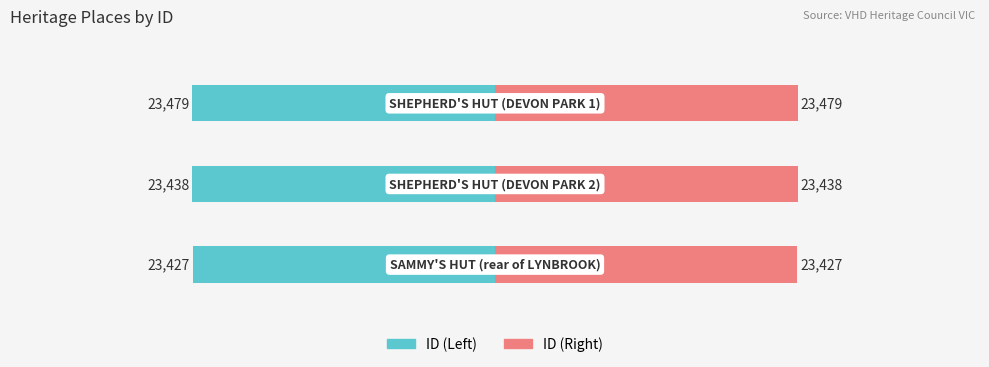

Are the bars grouped side by side (vs. stacked)?

Yes